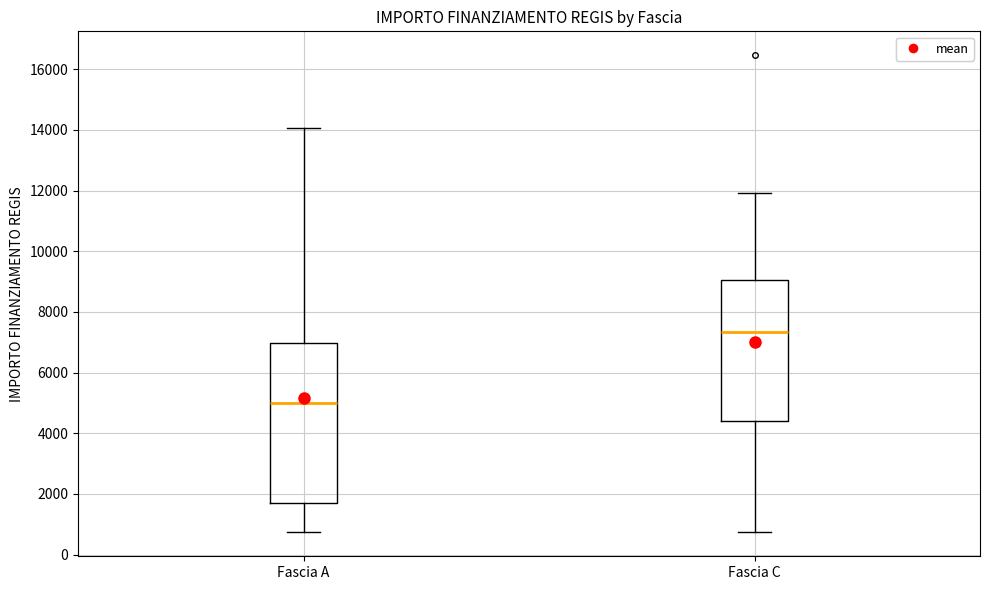

Which box has the lowest median line?

Fascia A